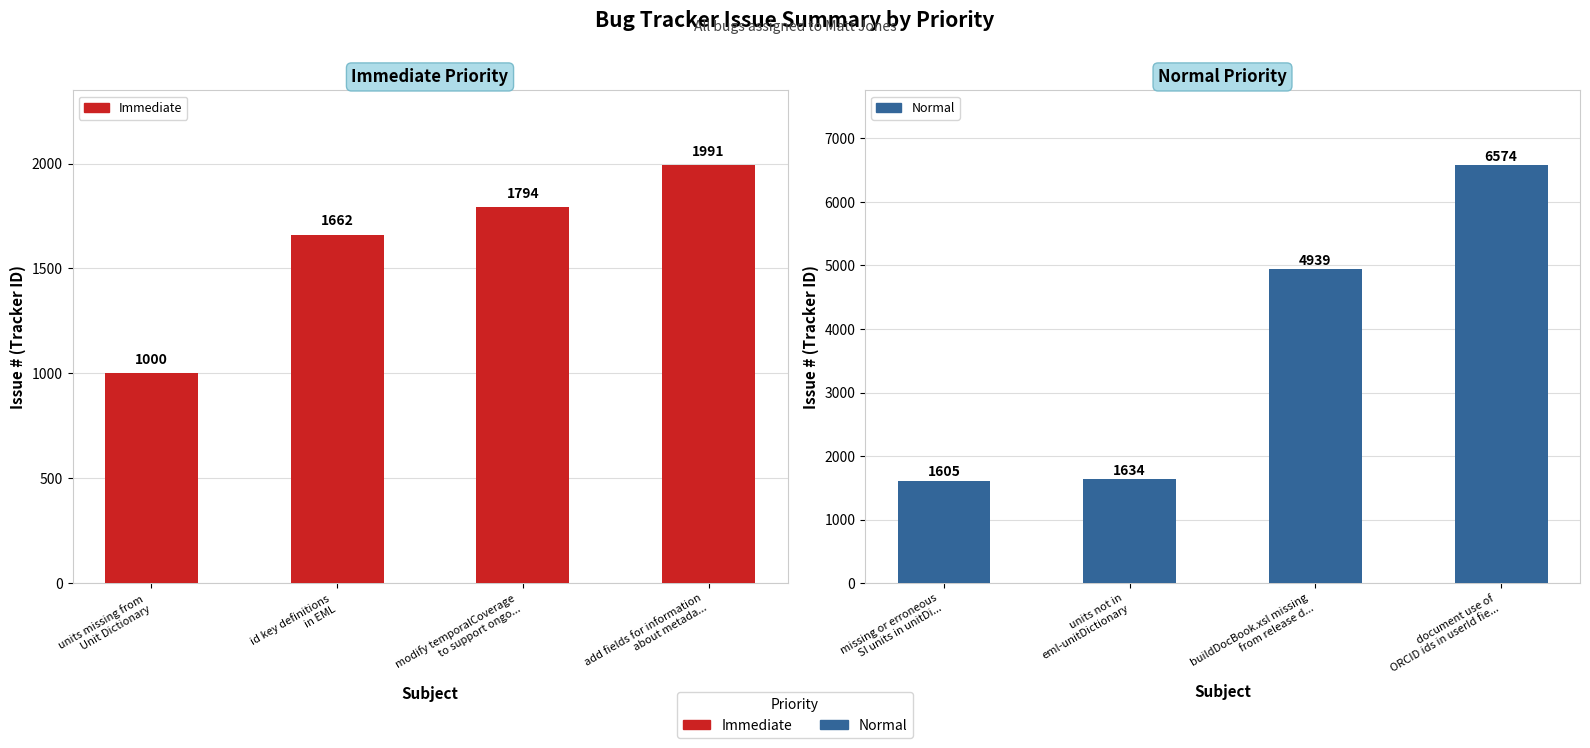

At how many categories does at least one series exceed 6162?

1